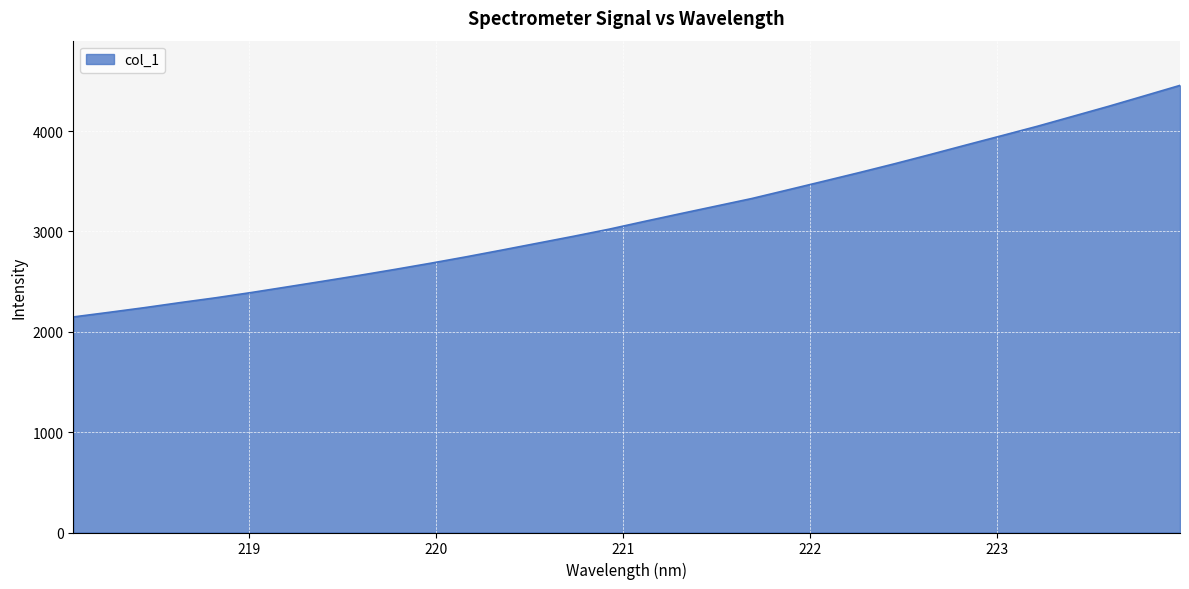

What is the minimum value shown in the chart?

2147.7